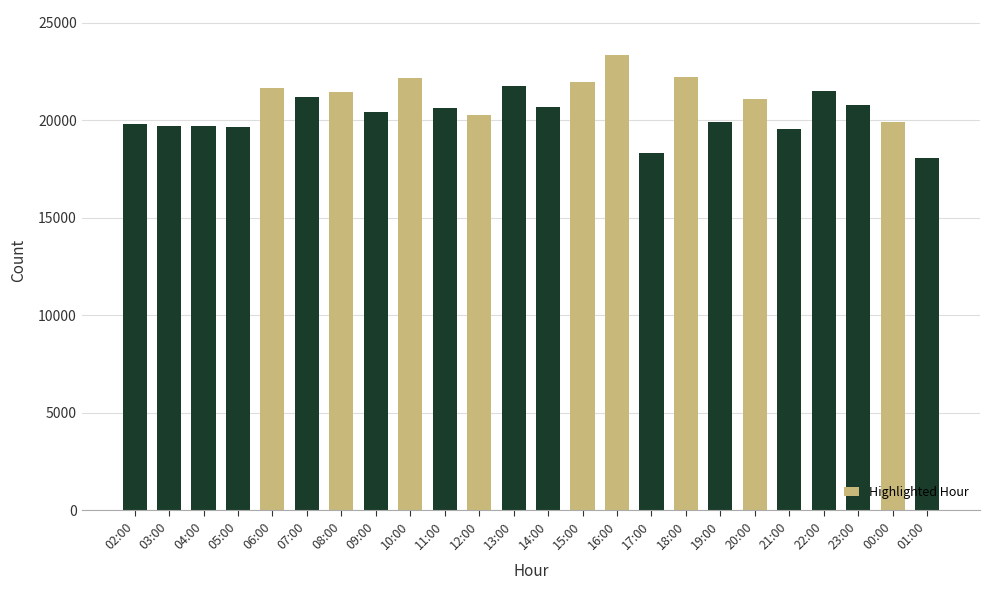

What is the value of the 11th bar from the left?

20267